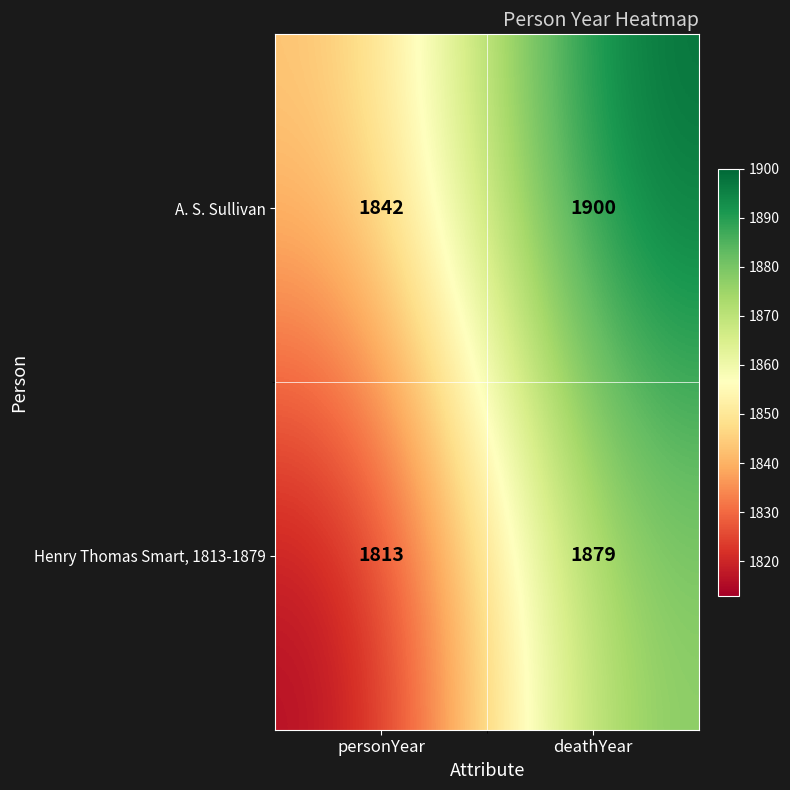

What is the difference between the highest and lowest values at deathYear?

21